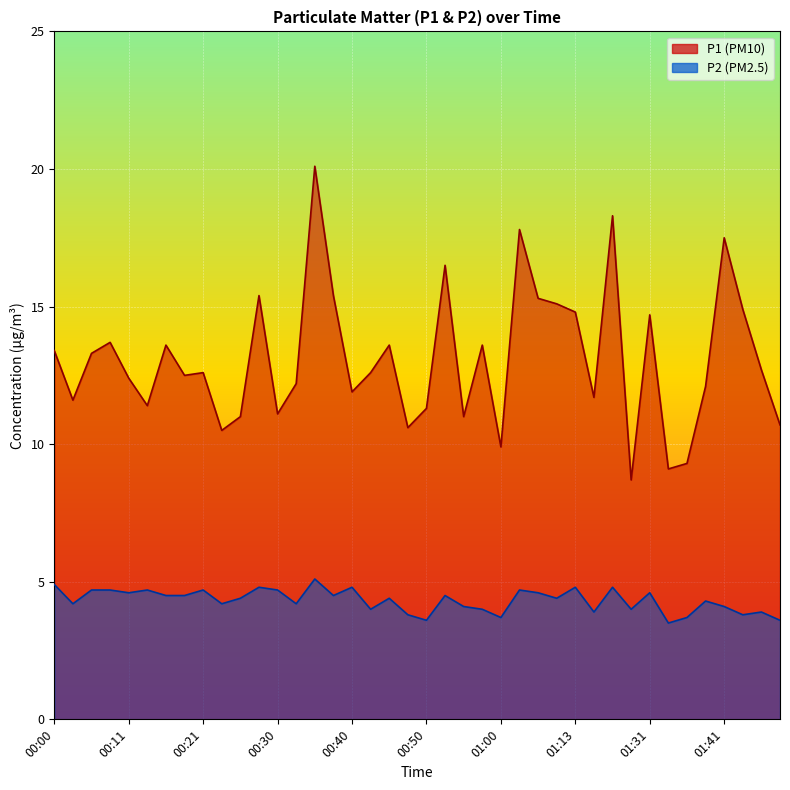

At 00:16, list the series in order from smallest to largest.

P2, P1